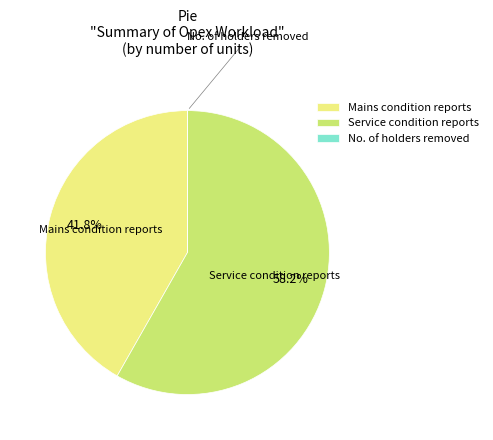

How much of the chart is everything except Mains condition reports?

58.2%